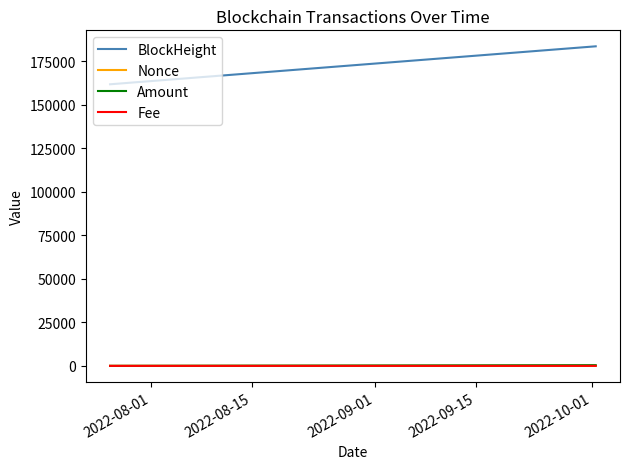

Count the number of categories in the chart.

4